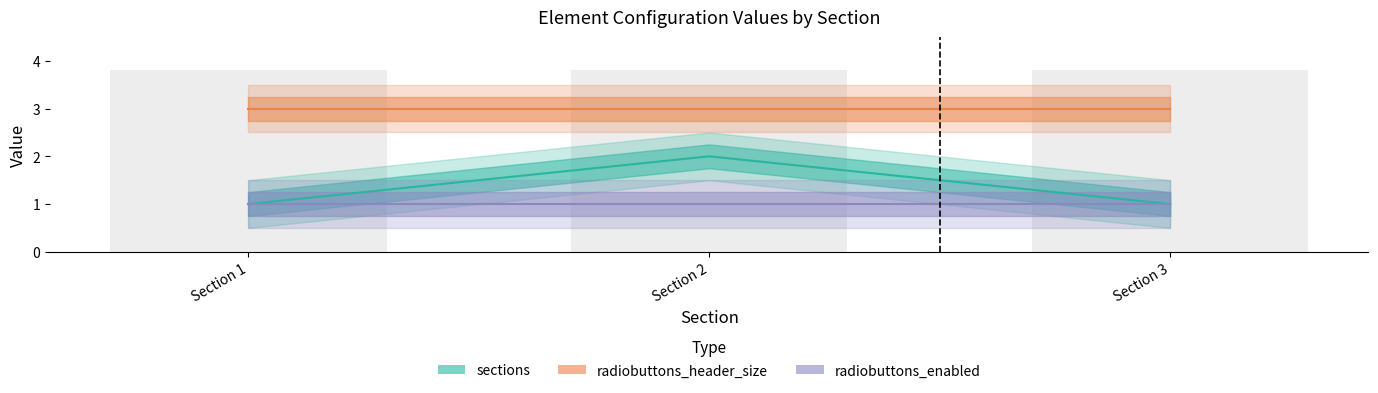

Which category has the lowest value across all series?

Section 1